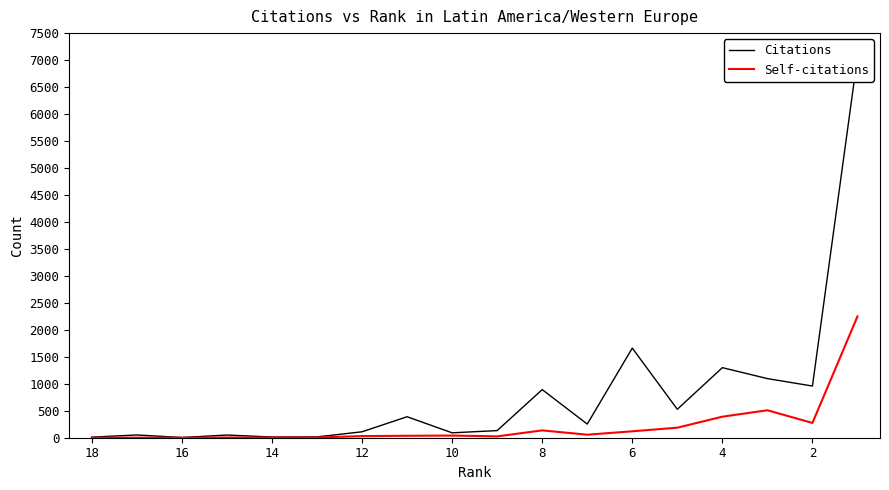

How many interior local valleys does the Self-citations series have?

5